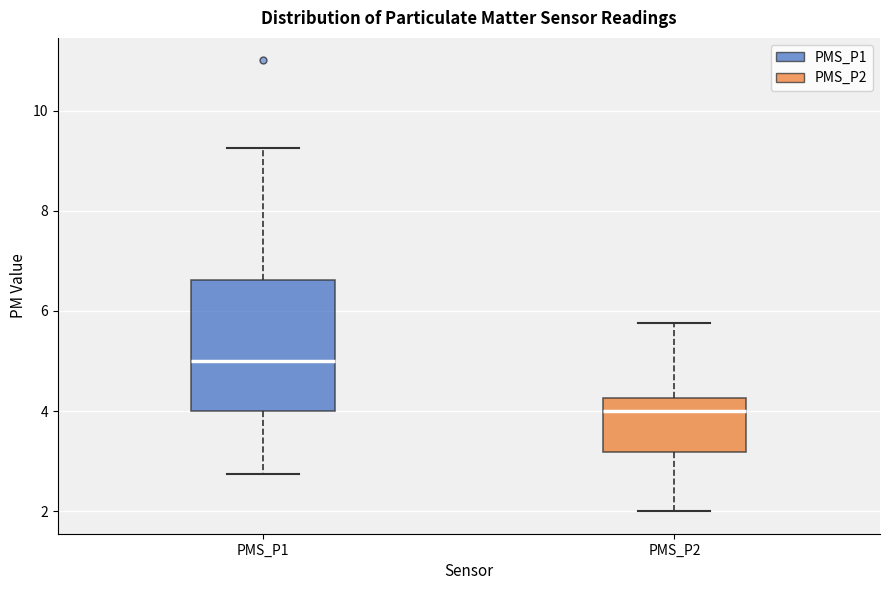

Reading left to right, read every box against the y-axis: the position of its median line, the range the box covers, and the ends of its whiskers. The values are not printed on the chart, so give them approximately, as read against the axis.

PMS_P1: median 5.0, box 4.0 to 6.6, whiskers 2.8 to 9.2
PMS_P2: median 4.0, box 3.2 to 4.2, whiskers 2.0 to 5.8